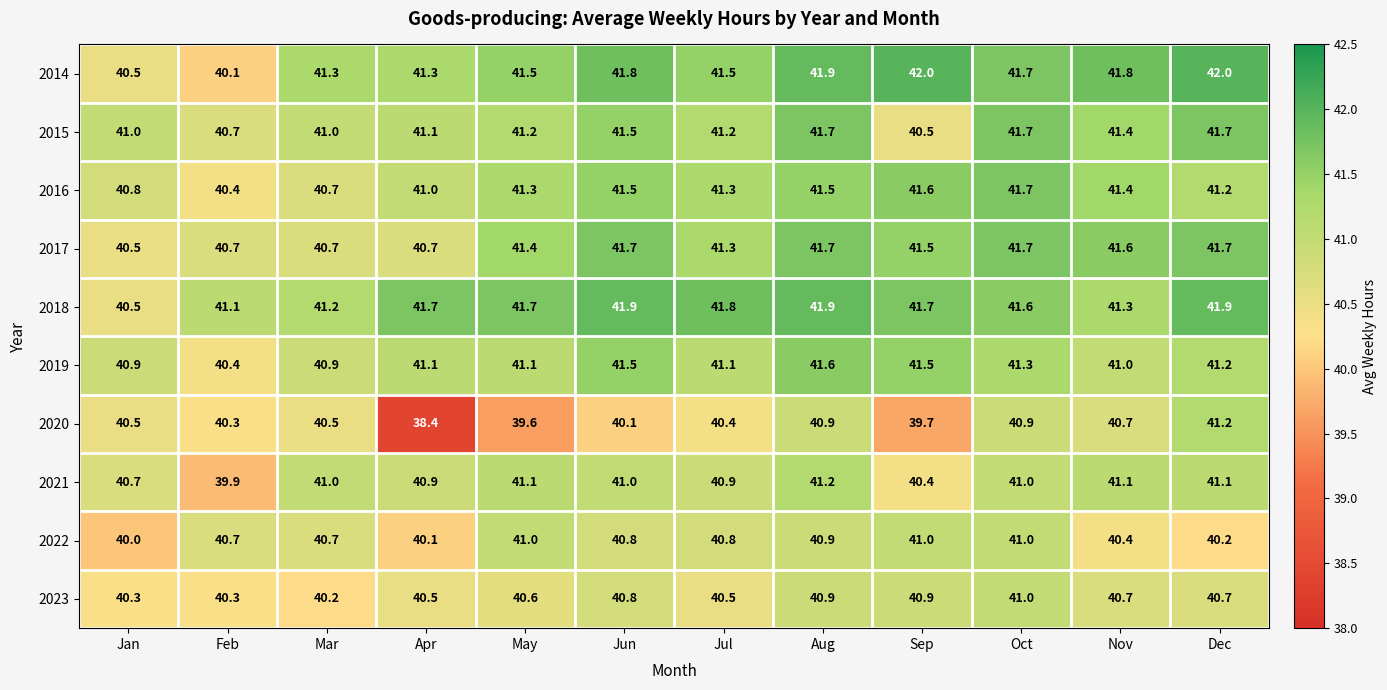

Which category has the lowest value across all series?

Apr